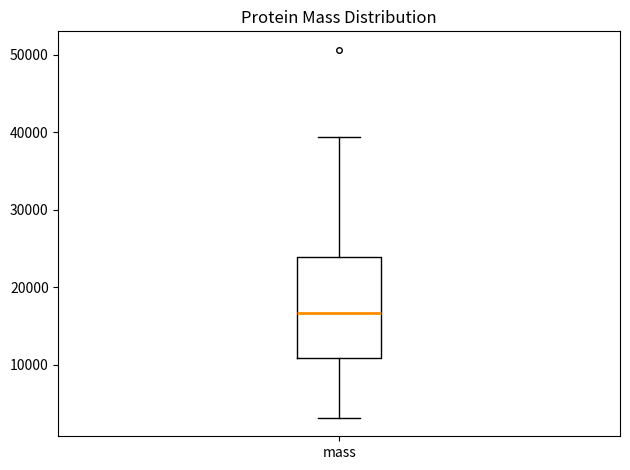

Read this box plot against the y-axis: the position of the median line, the range covered by the box, and the ends of both whiskers. The values are not printed on the chart, so give them approximately, as read against the axis.

median 17000, box 11000 to 24000, whiskers 3000 to 39000